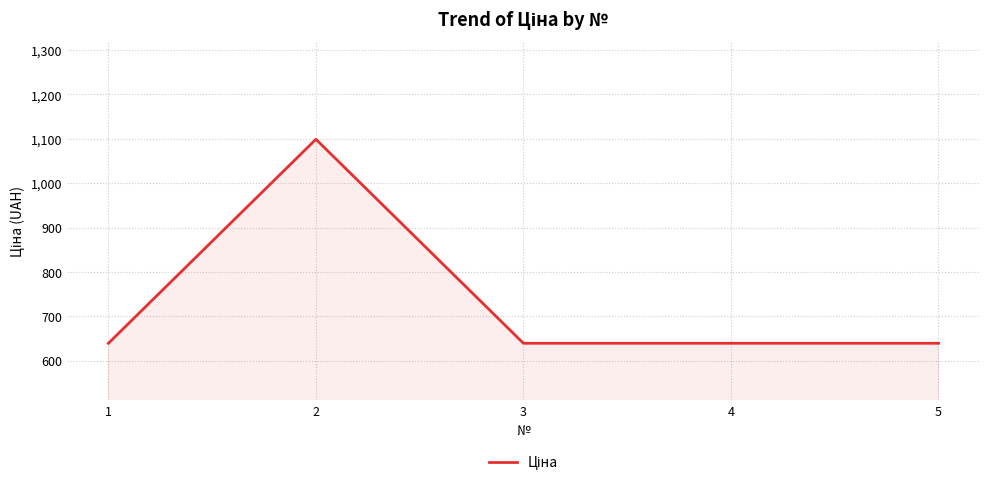

What is the maximum value shown in the chart?

1099